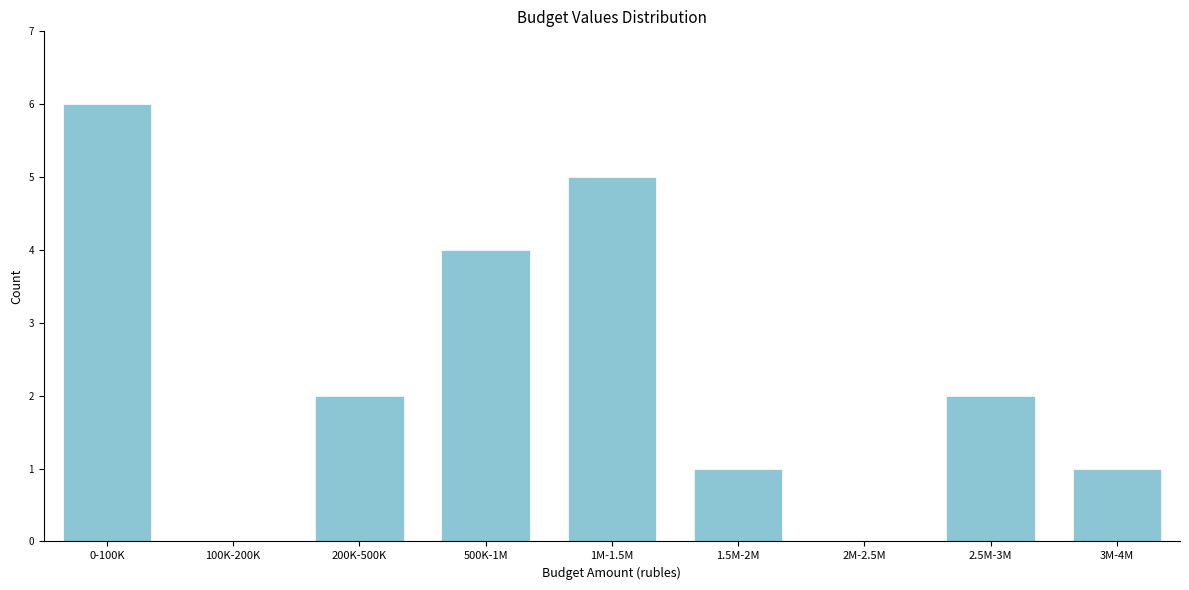

Reading left to right, what are all the values shown in this chart?

0-100K=6	100K-200K=0	200K-500K=2	500K-1M=4	1M-1.5M=5	1.5M-2M=1	2M-2.5M=0	2.5M-3M=2	3M-4M=1